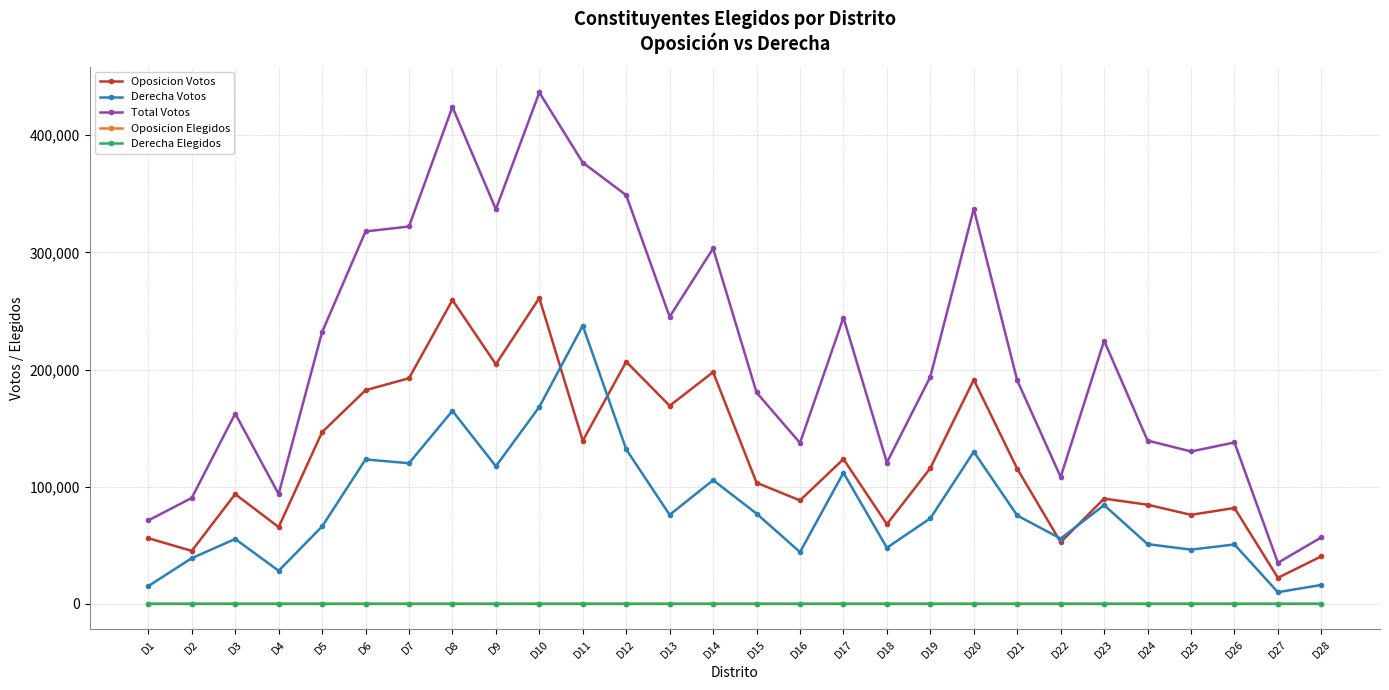

Which series has the largest range (max minus min)?

Total Votos